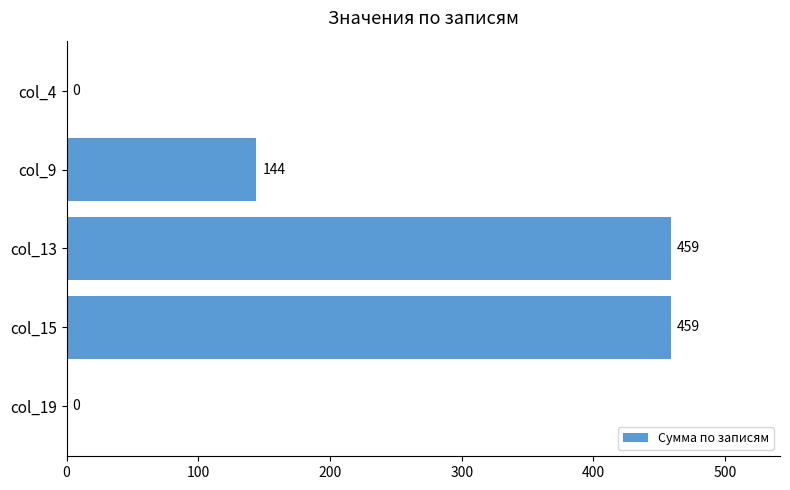

What is the sum of all values?

1062